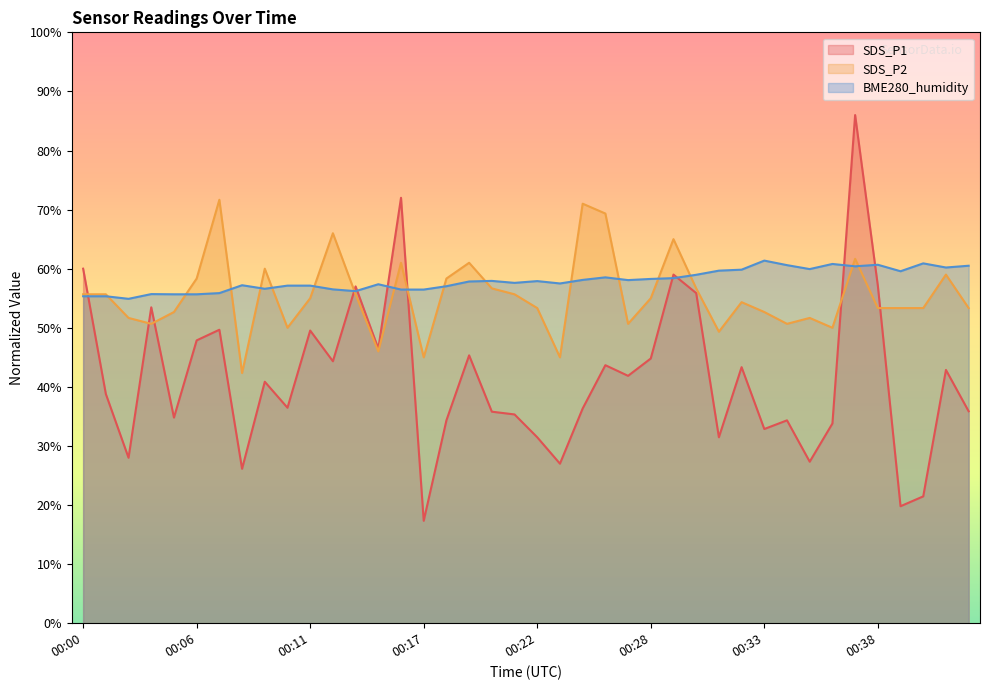

What is the difference between the second highest and second lowest values in the BME280_humidity series?

5.6